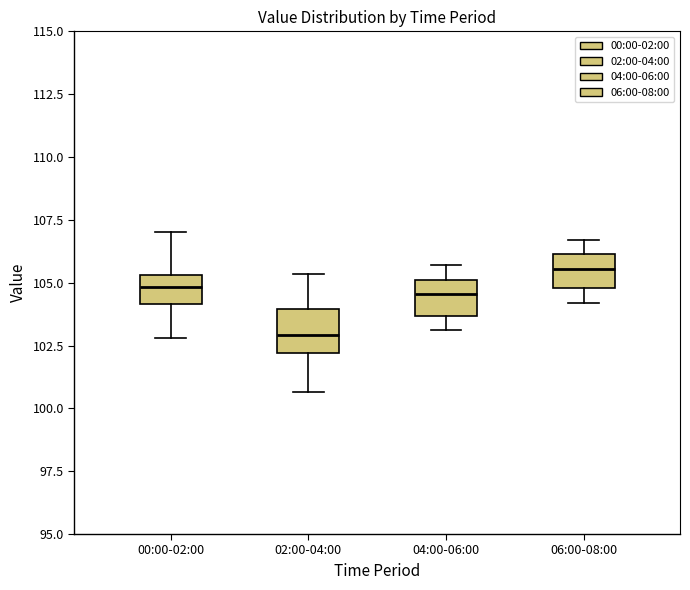

Reading left to right, transcribe this box plot: for each box, give where its median line is, the range the box spans, and where its two whiskers end, as read against the y-axis. The values are not printed on the chart, so give them approximately, as read against the axis.

00:00-02:00: median 105.0, box 104.0 to 105.5, whiskers 103.0 to 107.0
02:00-04:00: median 103.0, box 102.0 to 104.0, whiskers 100.5 to 105.5
04:00-06:00: median 104.5, box 103.5 to 105.0, whiskers 103.0 to 105.5
06:00-08:00: median 105.5, box 105.0 to 106.0, whiskers 104.0 to 106.5